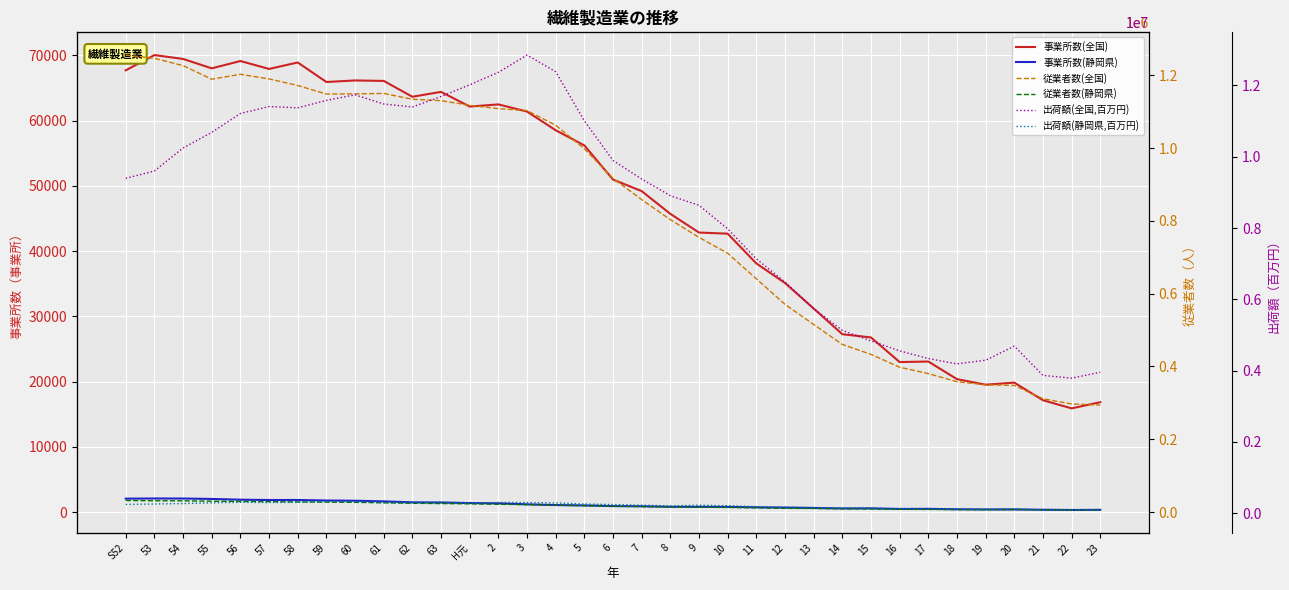

How many lines are shown in the chart?

6